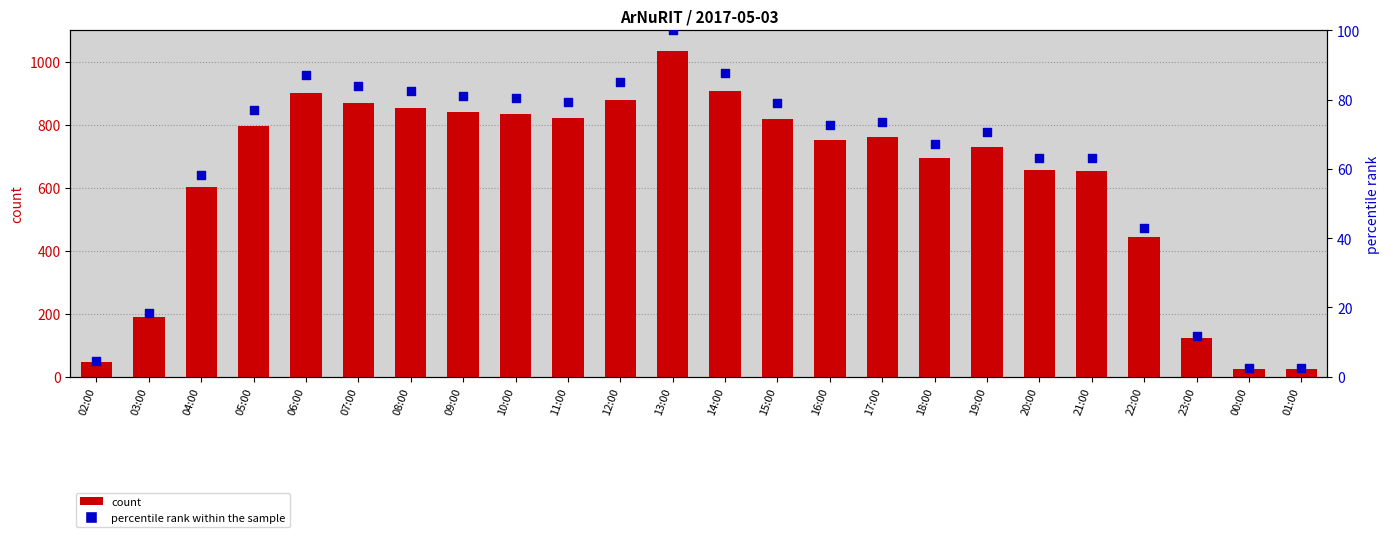

Is the value of count at 07:00 greater than the value of percentile rank within the sample at 23:00?

Yes